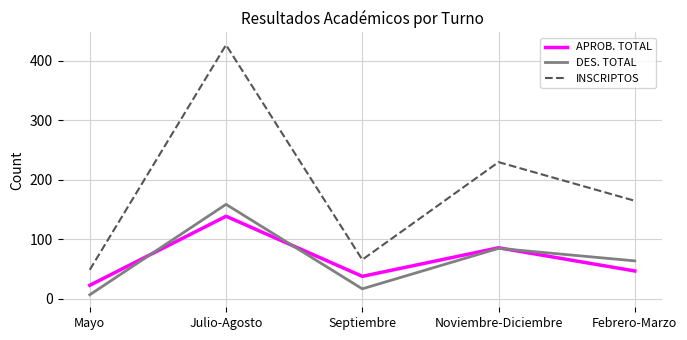

List the series in order of their peak value, lowest first.

APROB. TOTAL, DES. TOTAL, INSCRIPTOS